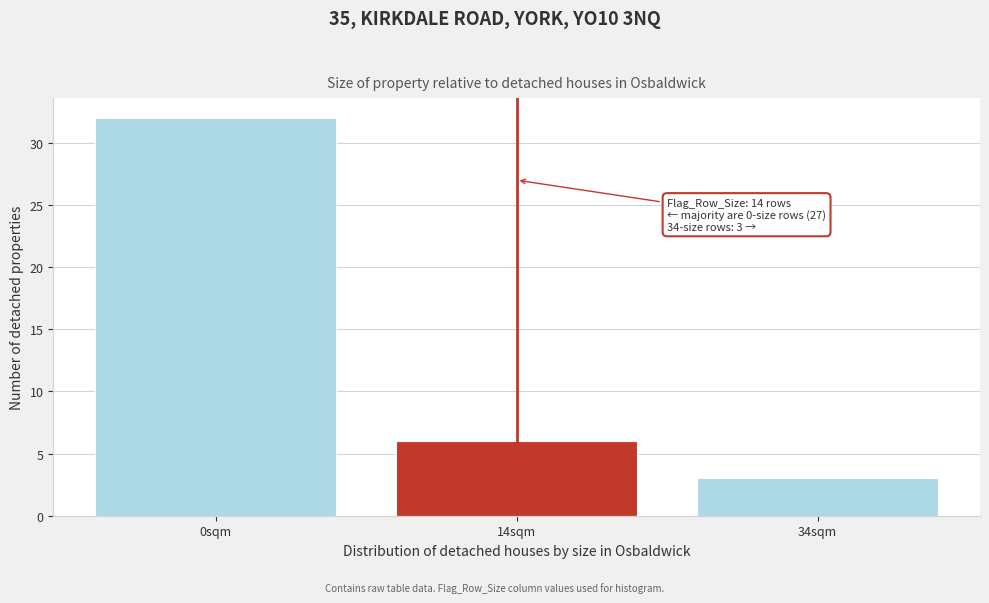

Reading left to right, list all the values displayed in this chart.

32	6	3